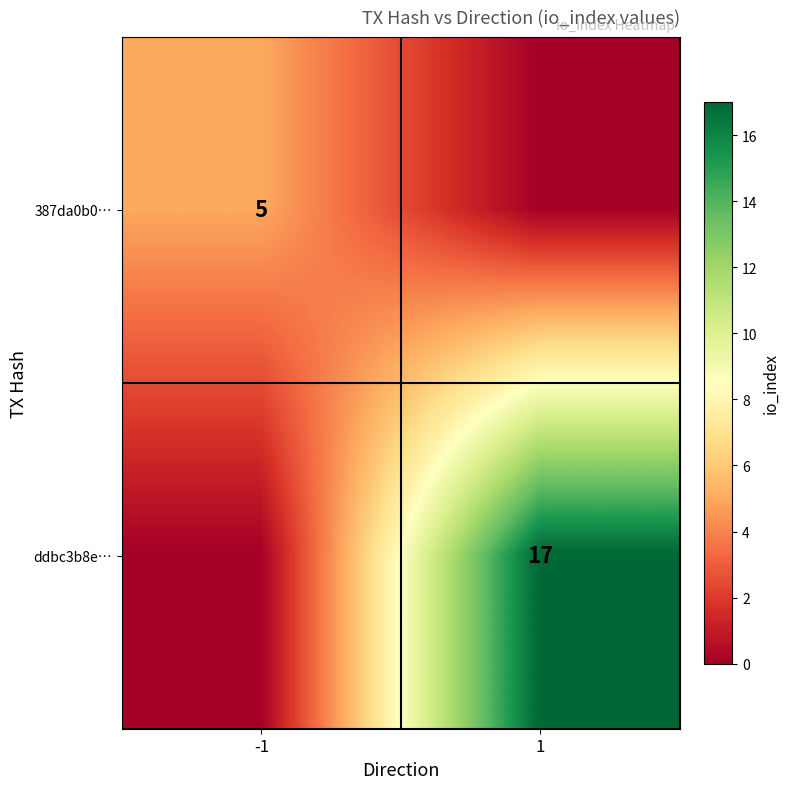

How many categories are shown in the chart?

2